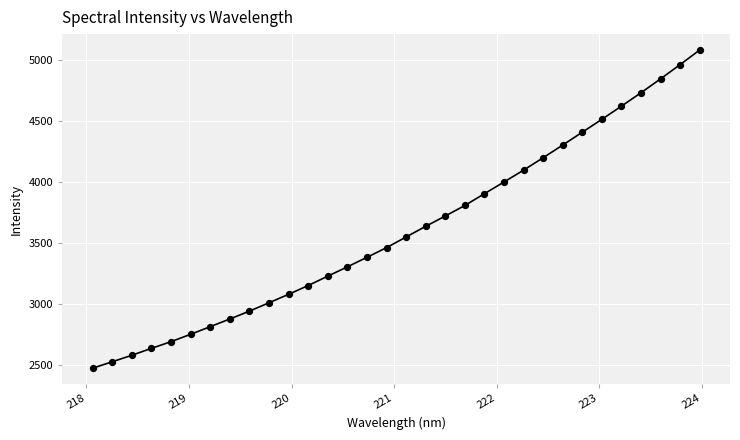

What is the range of Y values (max minus min)?

2612.7